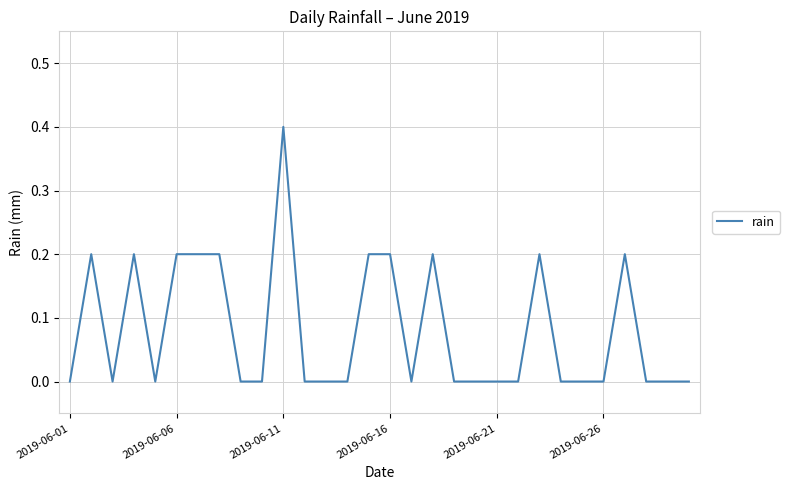

What is the maximum value shown in the chart?

0.4